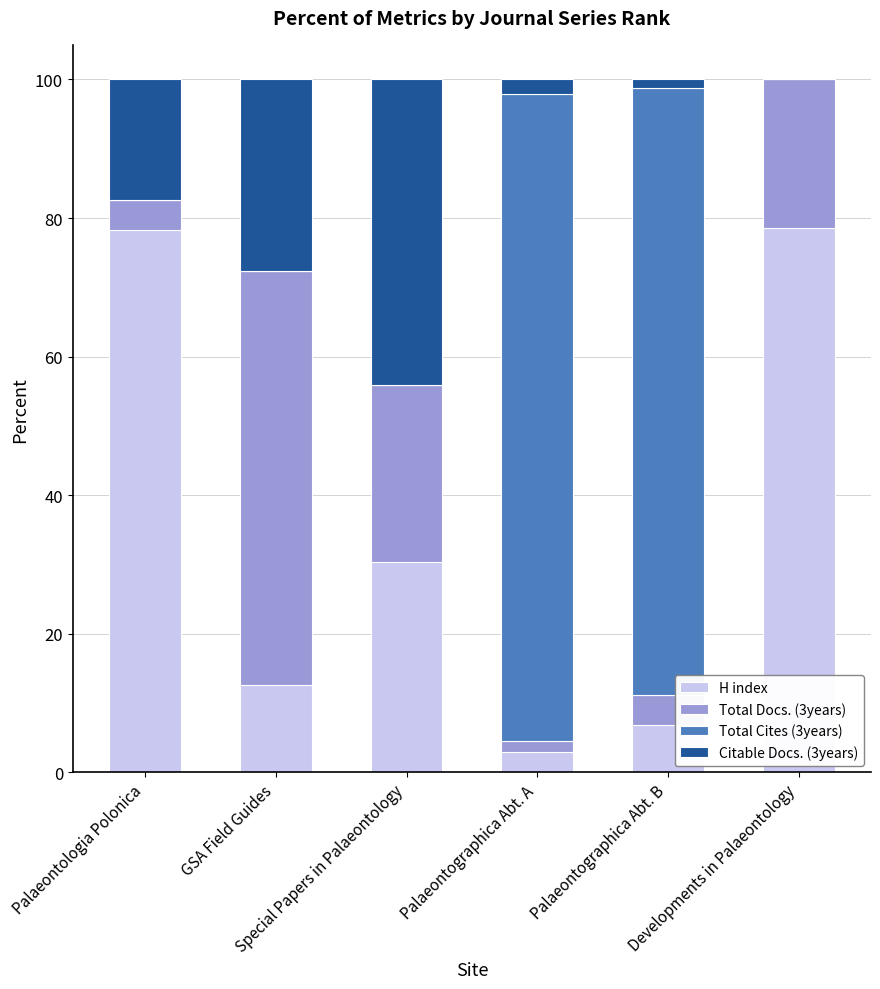

Does the chart contain stacked bars?

Yes